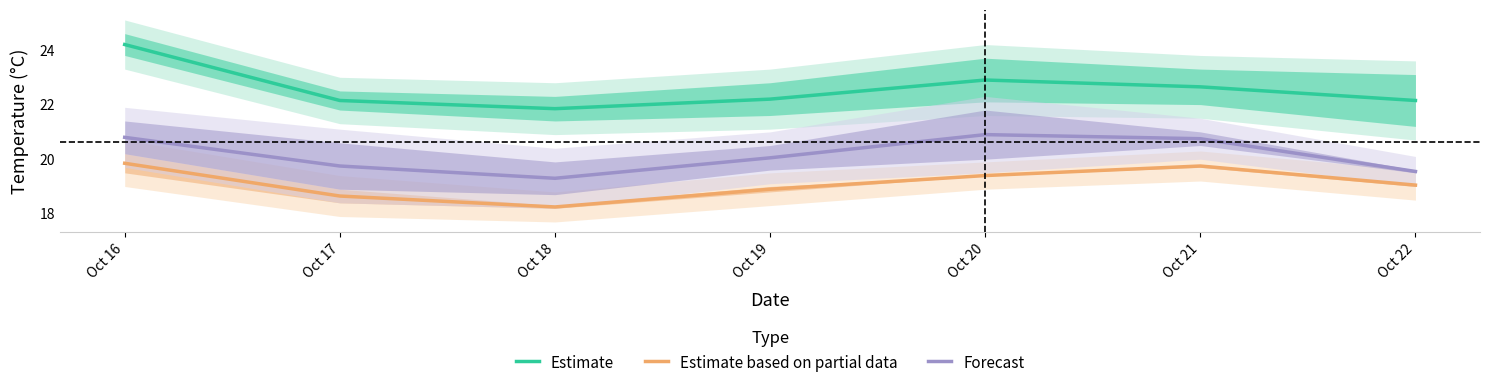

What is the sum of all Forecast values?

141.1